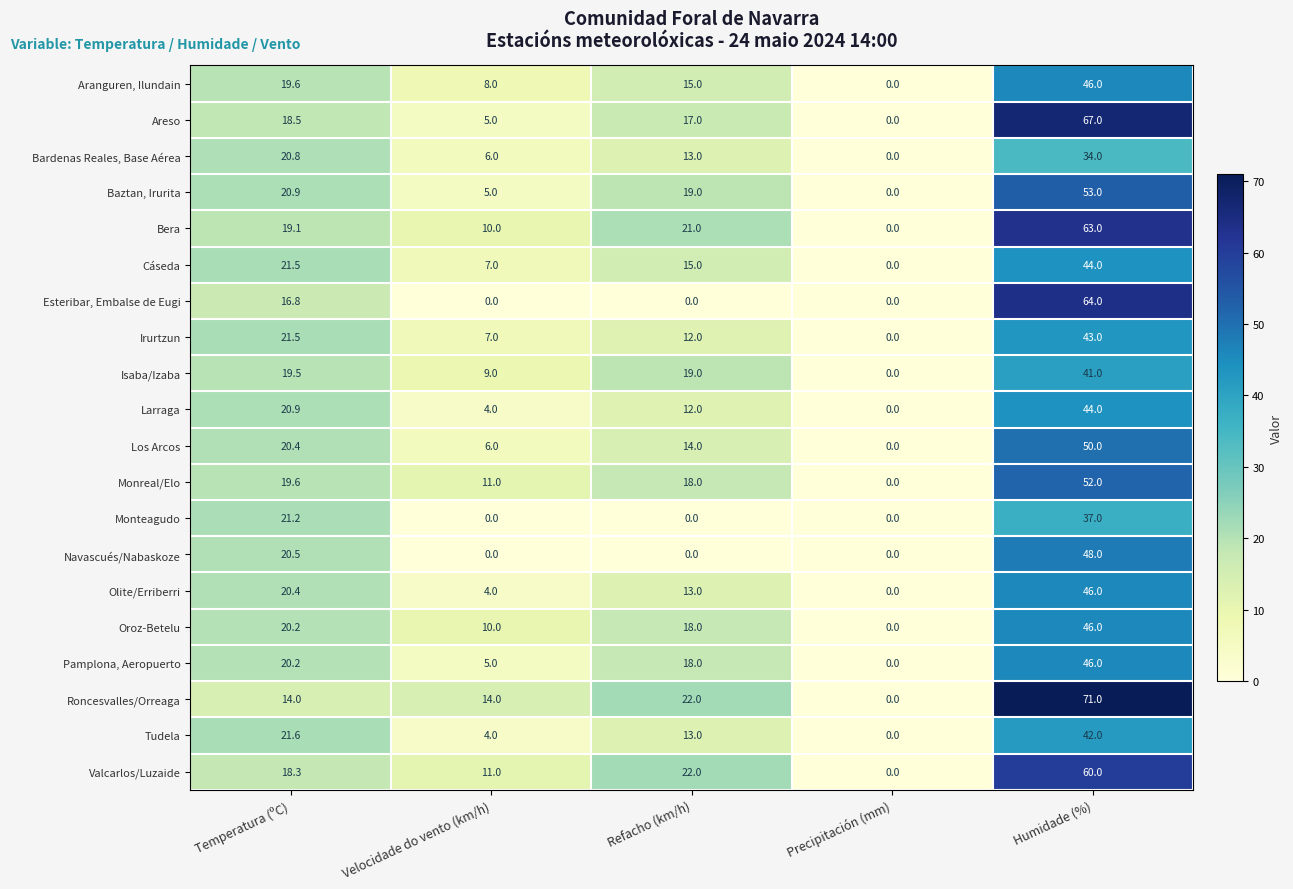

How many categories are shown in the chart?

5